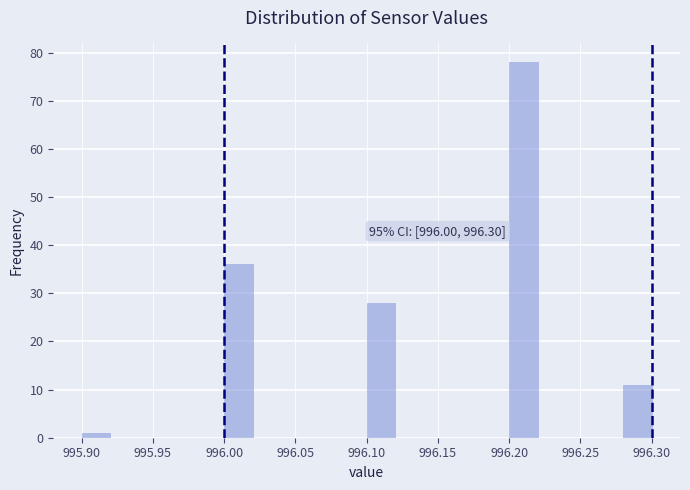

Over which range of the x-axis is the bar tallest?

996.20 to 996.22